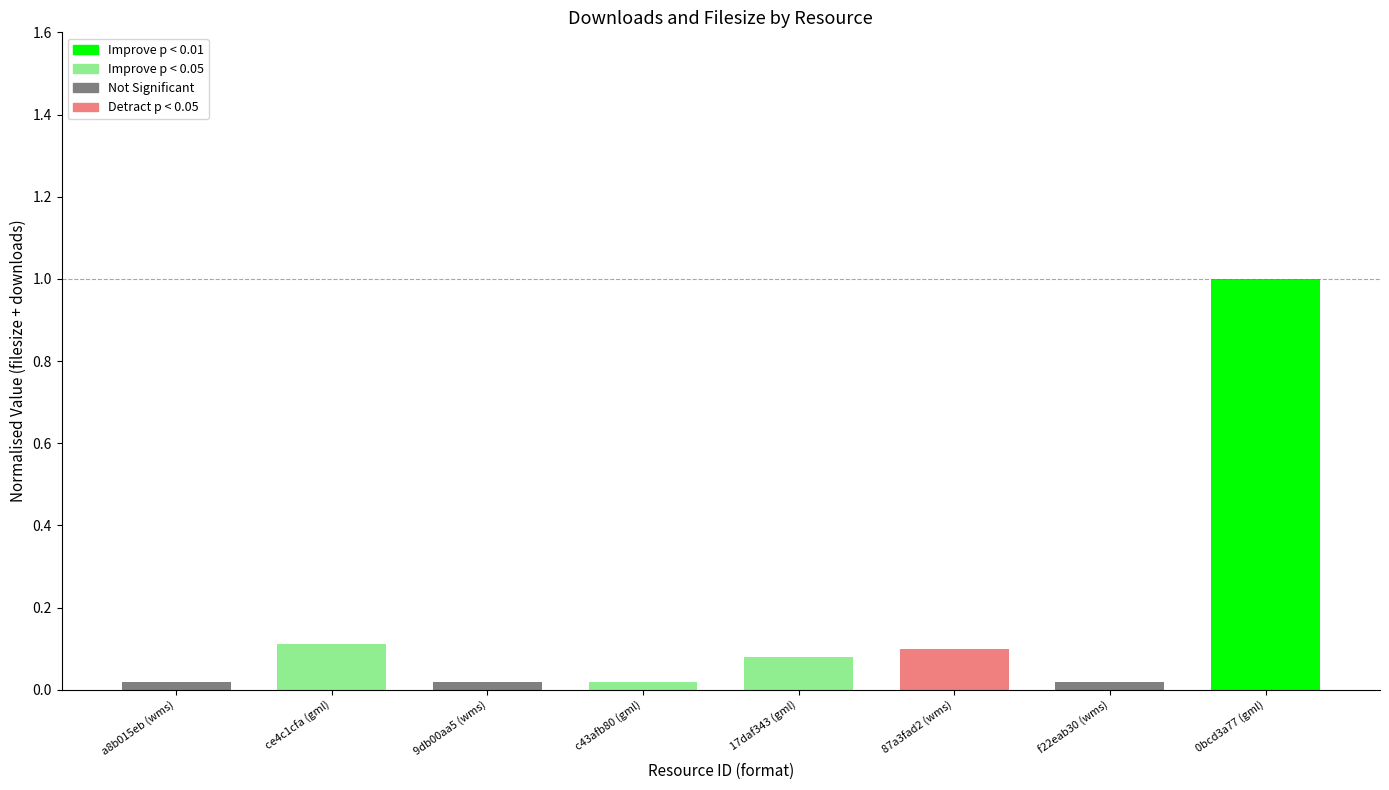

Reading left to right, transcribe all the data shown in this chart.

0.0	0.1	0.0	0.0	0.1	0.1	0.0	1.0